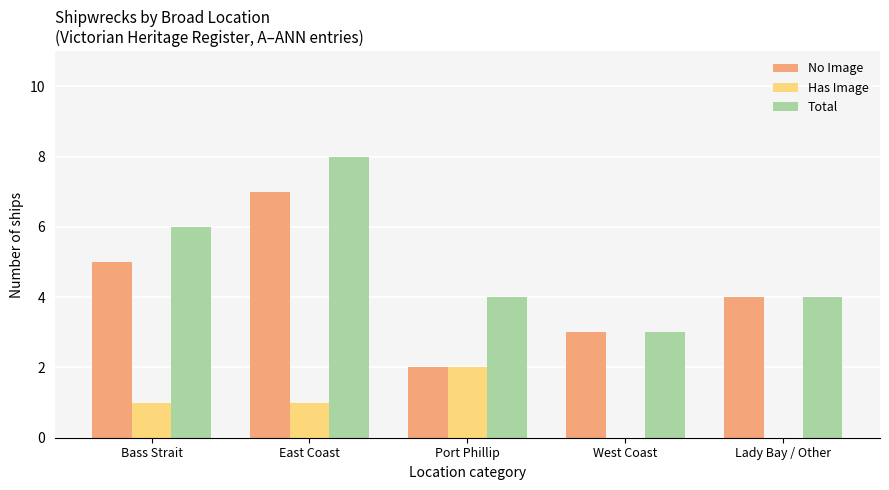

Reading left to right, list all the values displayed in this chart.

No Image: Bass Strait=5	East Coast=7	Port Phillip=2	West Coast=3	Lady Bay / Other=4
Has Image: Bass Strait=1	East Coast=1	Port Phillip=2	West Coast=0	Lady Bay / Other=0
Total: Bass Strait=6	East Coast=8	Port Phillip=4	West Coast=3	Lady Bay / Other=4